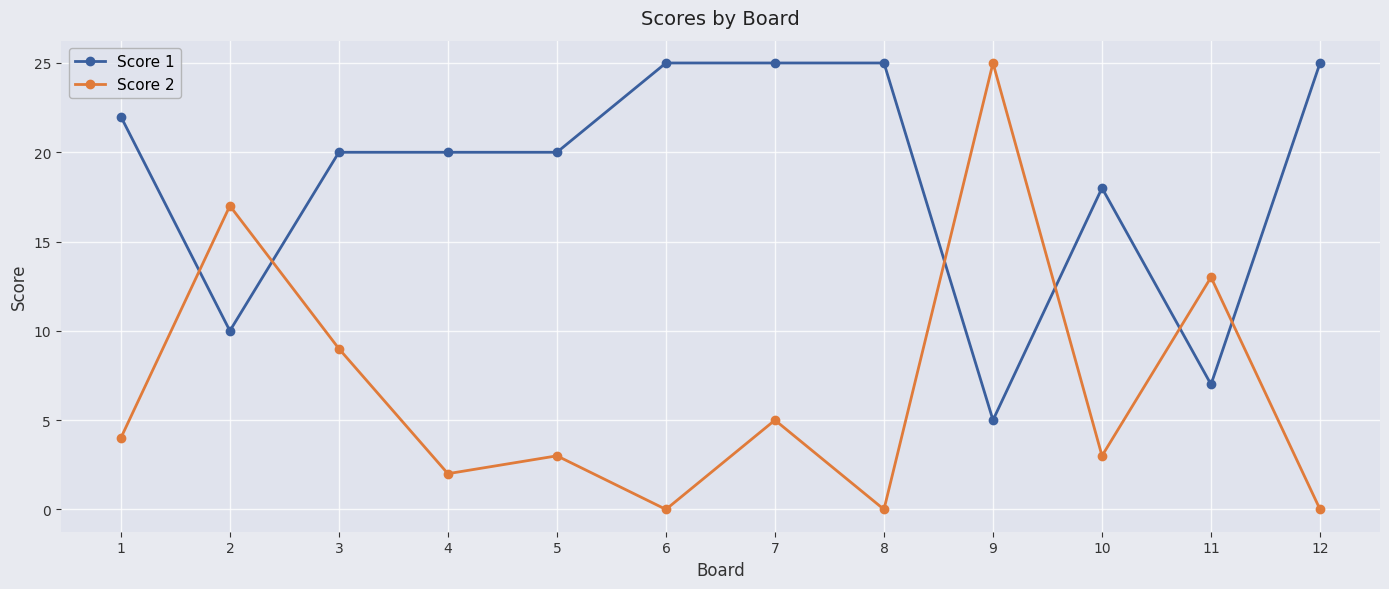

At how many categories does at least one series exceed 24?

5